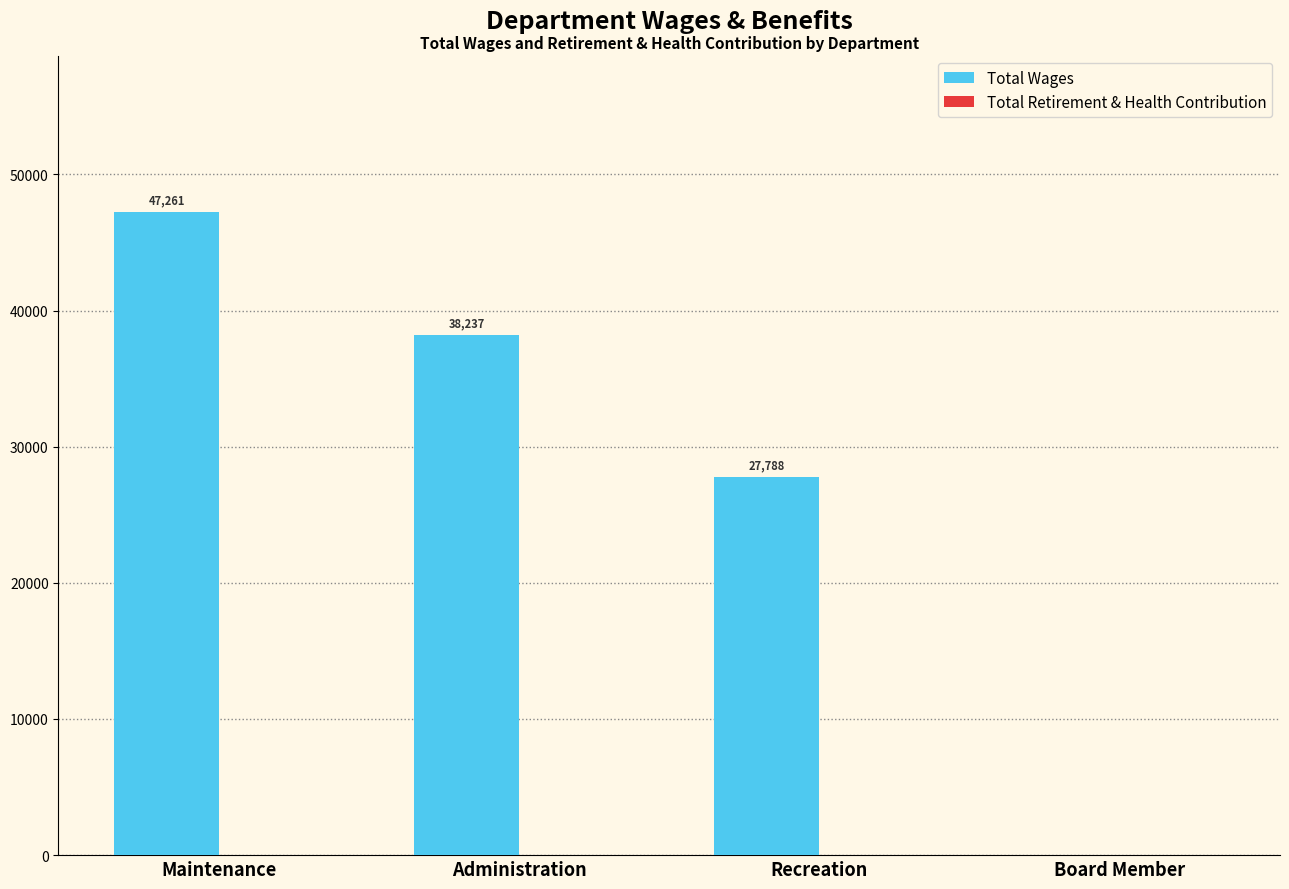

Read the value at Recreation, to the nearest 50.

27800